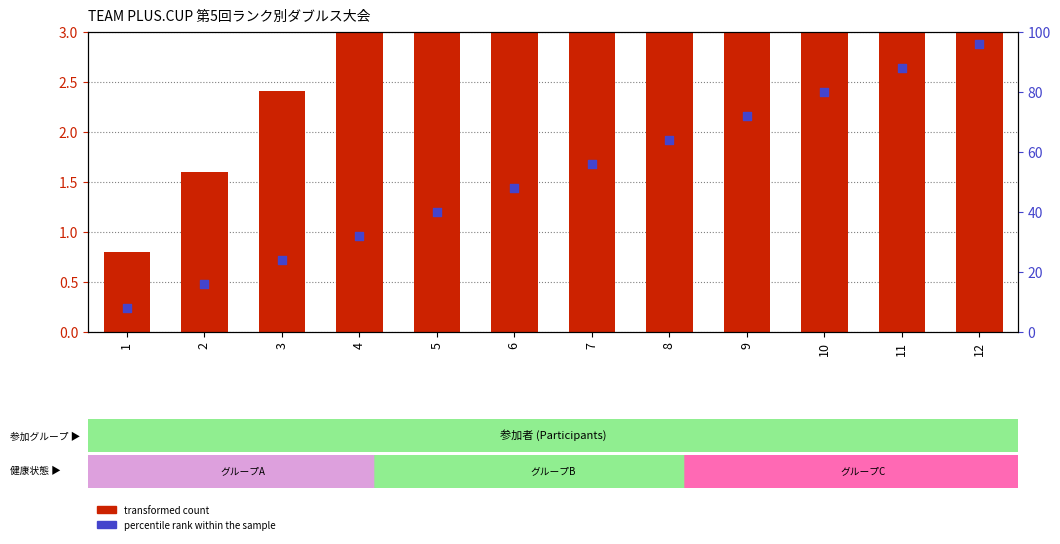

At which category is the sum across all series the highest?

12